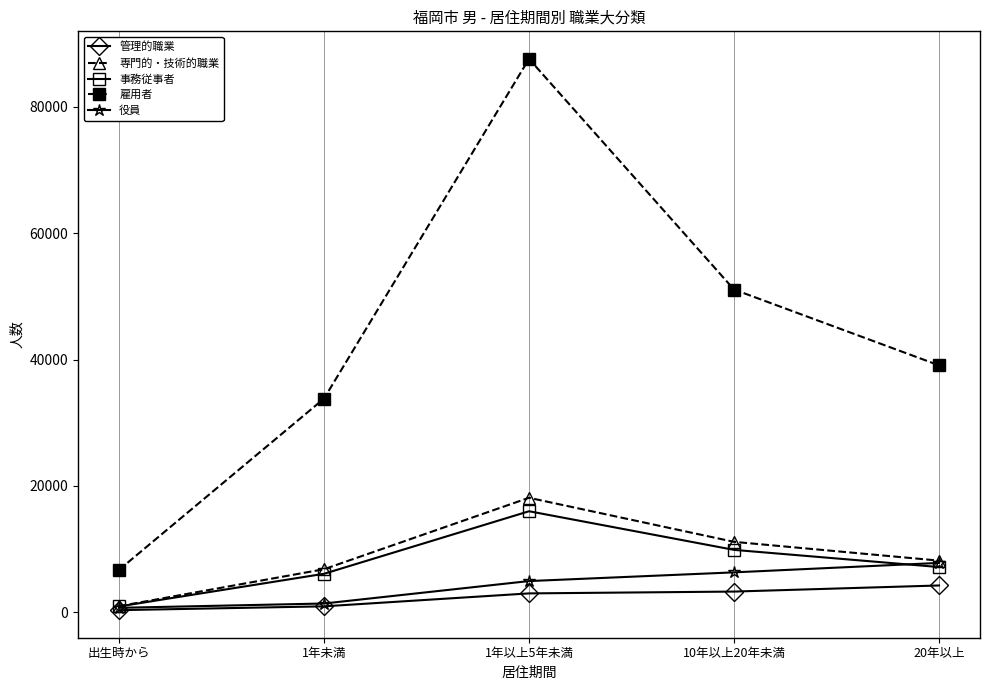

Which series has the widest spread of values?

雇用者